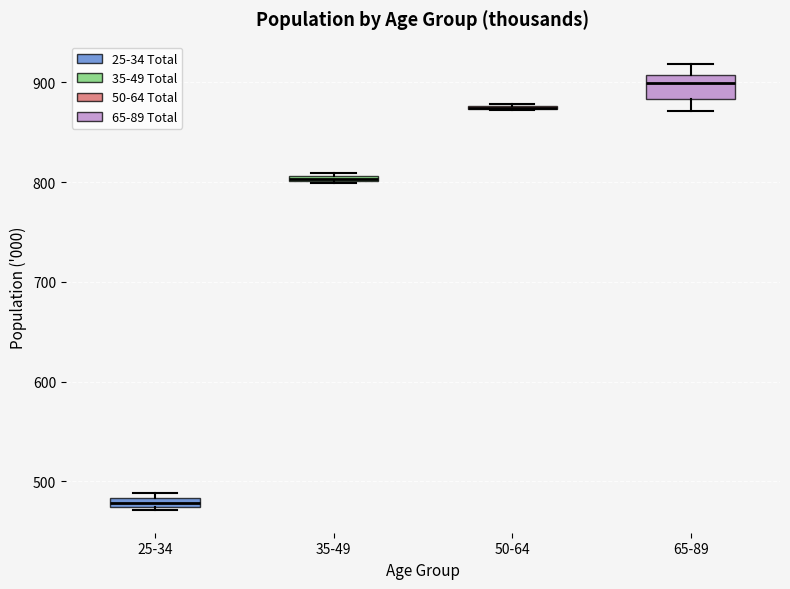

Comparing the boxes themselves (not the whiskers), which one is the tallest?

65-89